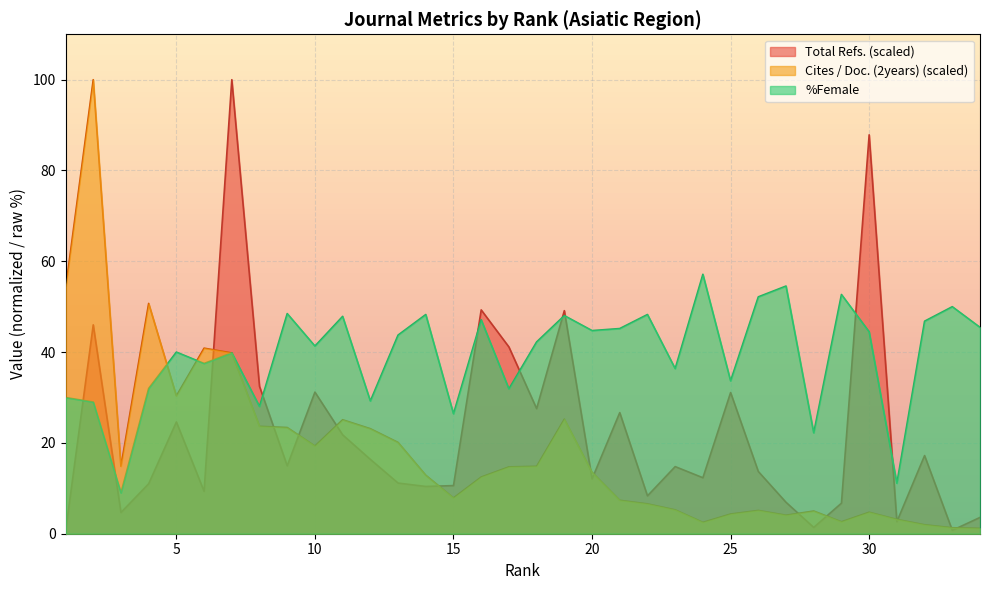

At how many categories does at least one series exceed 41?

24